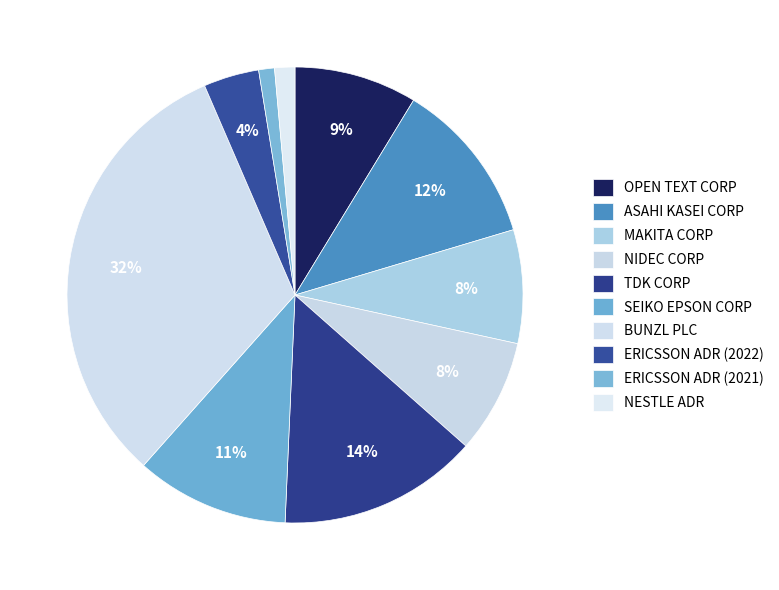

What percentage is the ERICSSON ADR (2021) slice, to the nearest percent?

1%